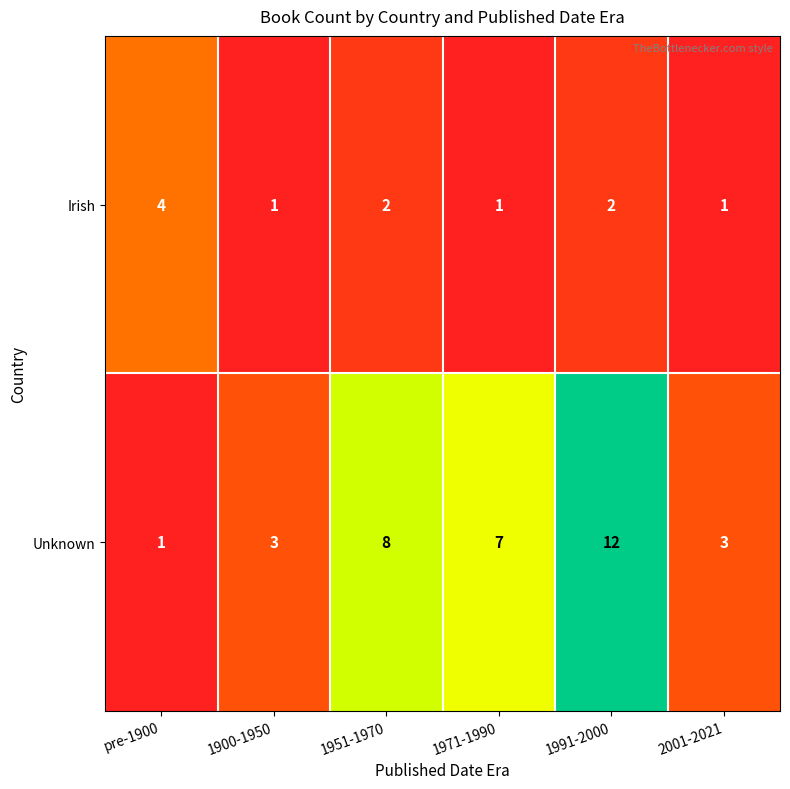

What is the maximum value for Unknown?

12